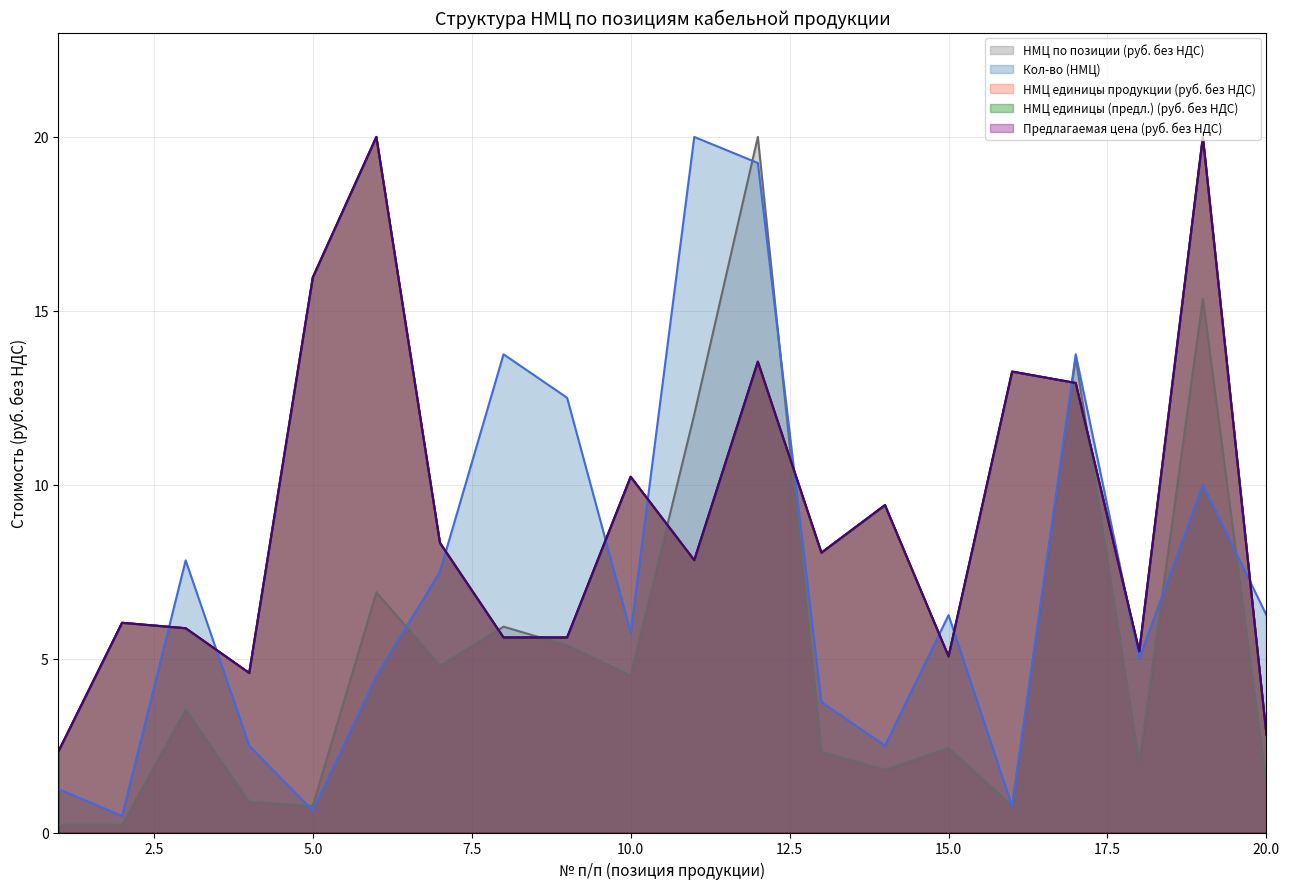

Which series has the widest spread of values?

НМЦ по позиции (руб. без НДС)